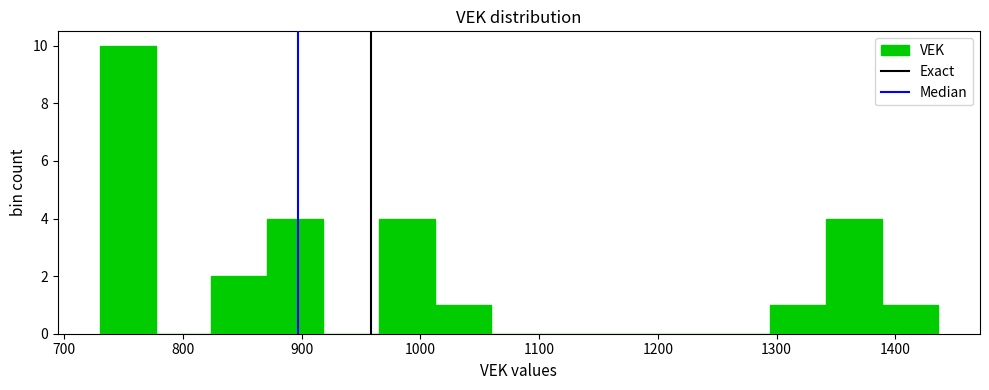

Reading left to right, transcribe this chart: for each bar, give the range it covers on the x-axis and its height. Neither the bar edges nor the heights are printed on the chart, so give them approximately, as read against the axes.

730 to 780: 10
780 to 820: 0
820 to 870: 2
870 to 920: 4
920 to 970: 0
970 to 1010: 4
1010 to 1060: 1
1060 to 1110: 0
1110 to 1150: 0
1150 to 1200: 0
1200 to 1250: 0
1250 to 1290: 0
1290 to 1340: 1
1340 to 1390: 4
1390 to 1440: 1